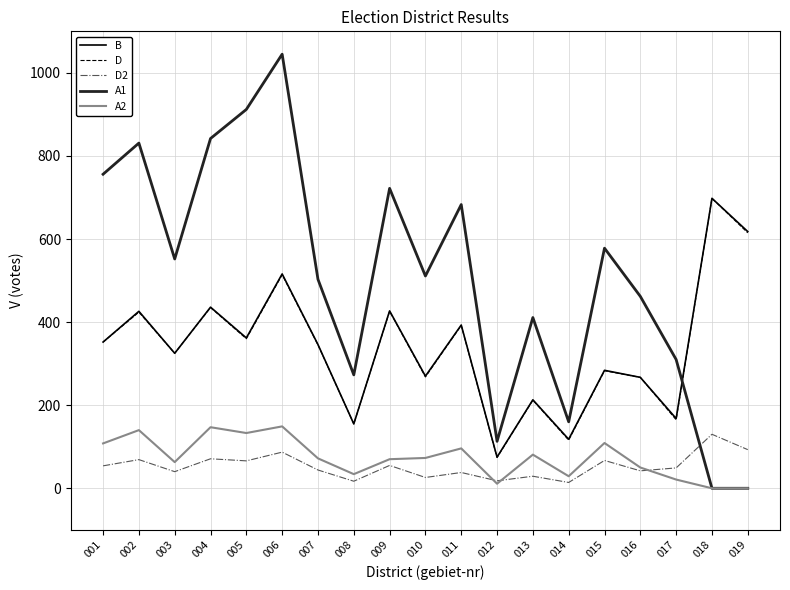

Where is the first local maximum for A1?

002